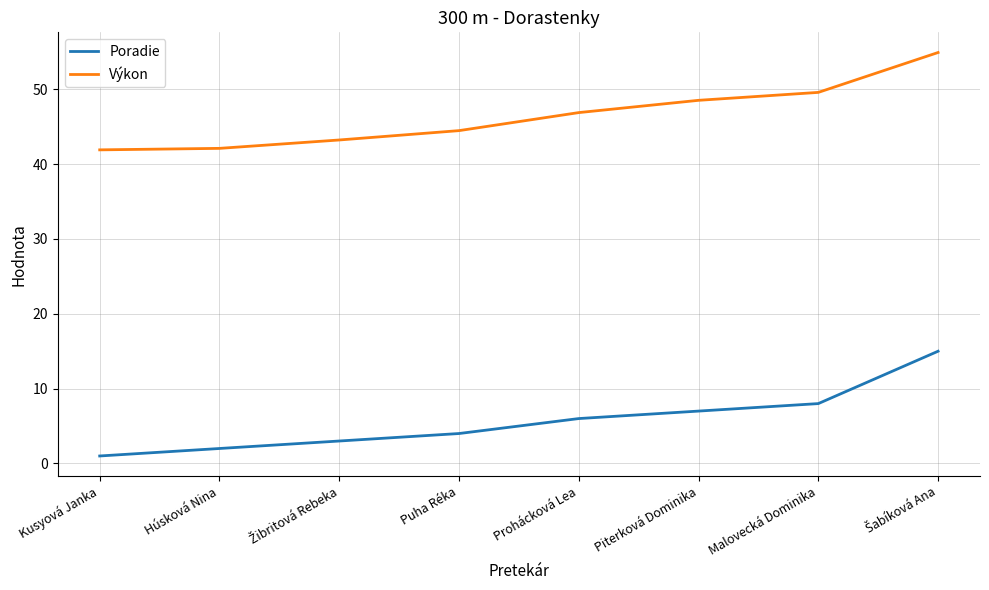

What is the difference between the Poradie values at Húsková Nina and Malovecká Dominika?

6.0